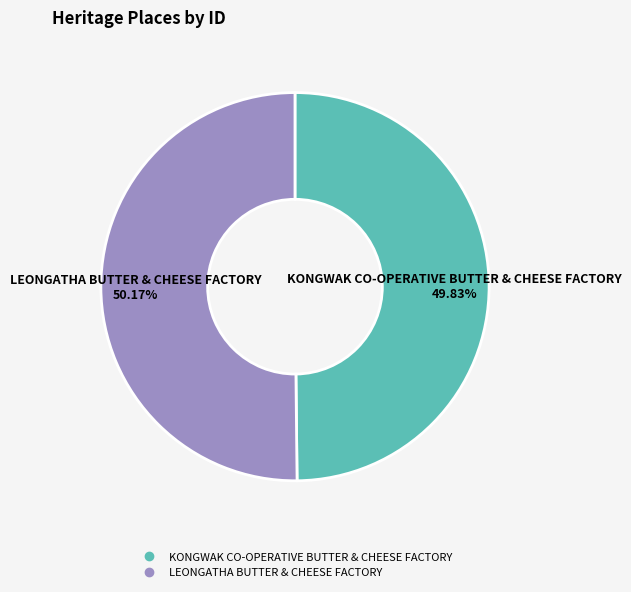

To the nearest percent, what portion does LEONGATHA BUTTER & CHEESE FACTORY represent?

50%